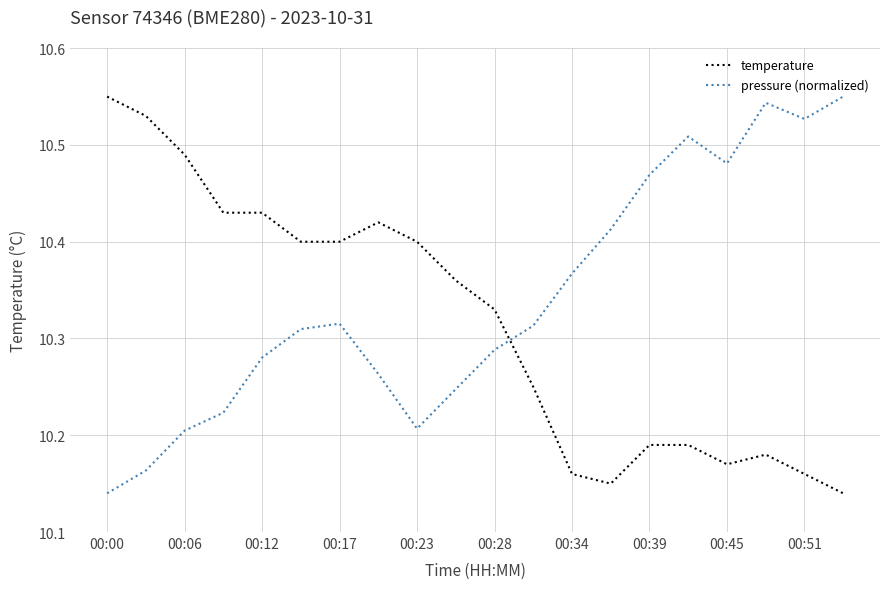

What is the difference between the maximum and second lowest values in the pressure (normalized) series?

0.4